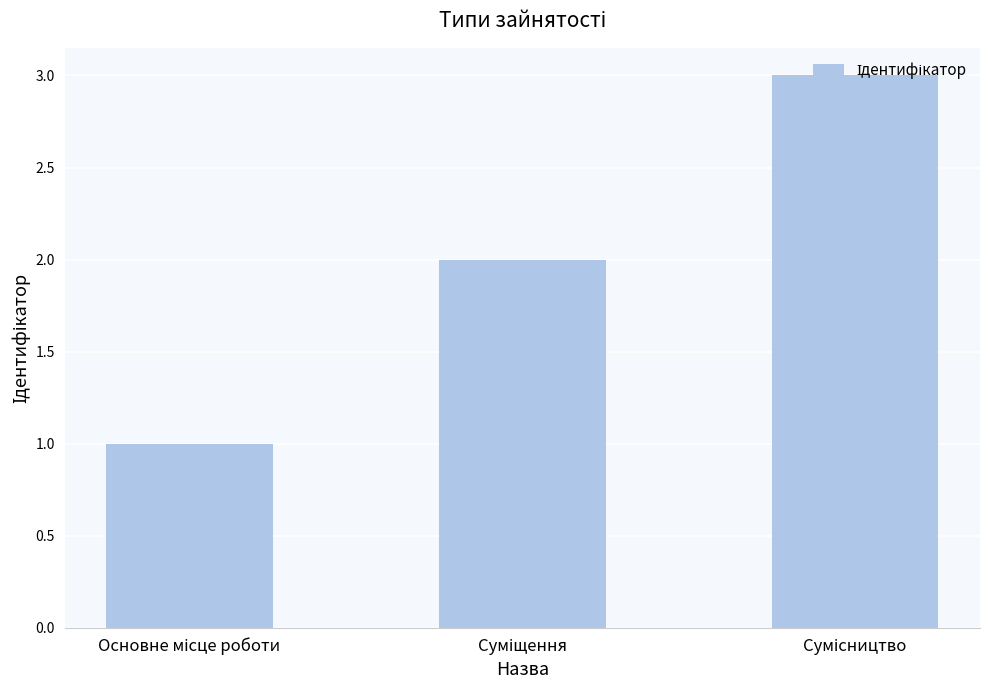

What is the greatest value displayed?

3